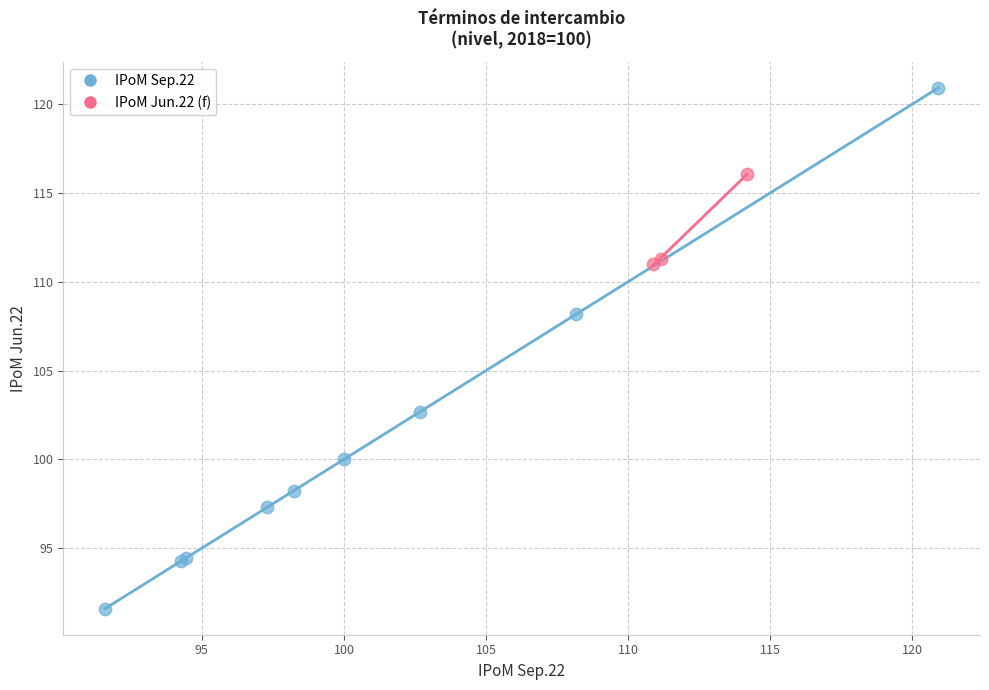

Which series contains the highest Y value?

IPoM Sep.22